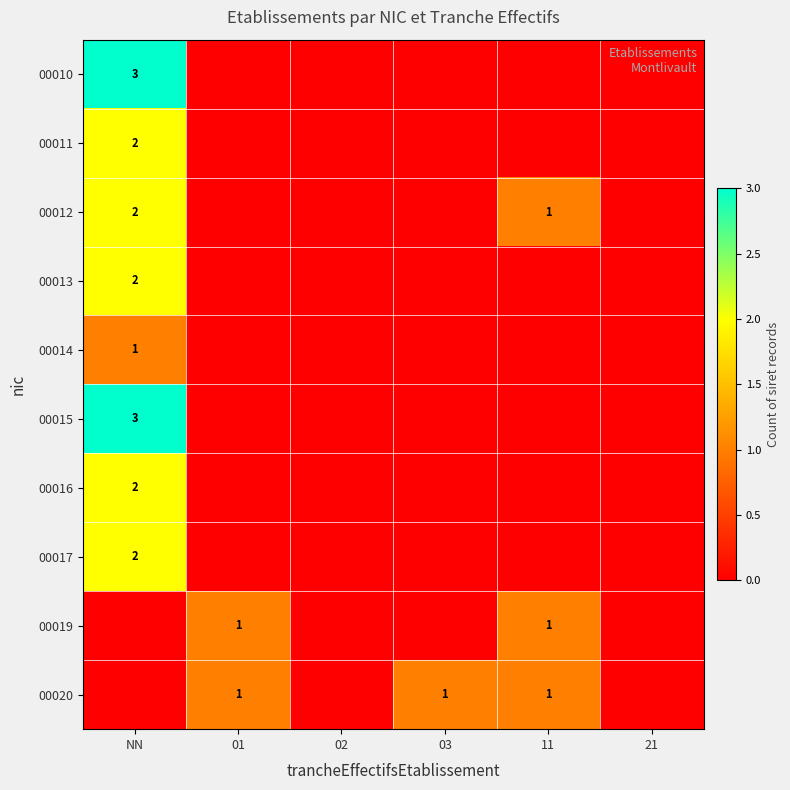

How many distinct data groups are displayed?

10